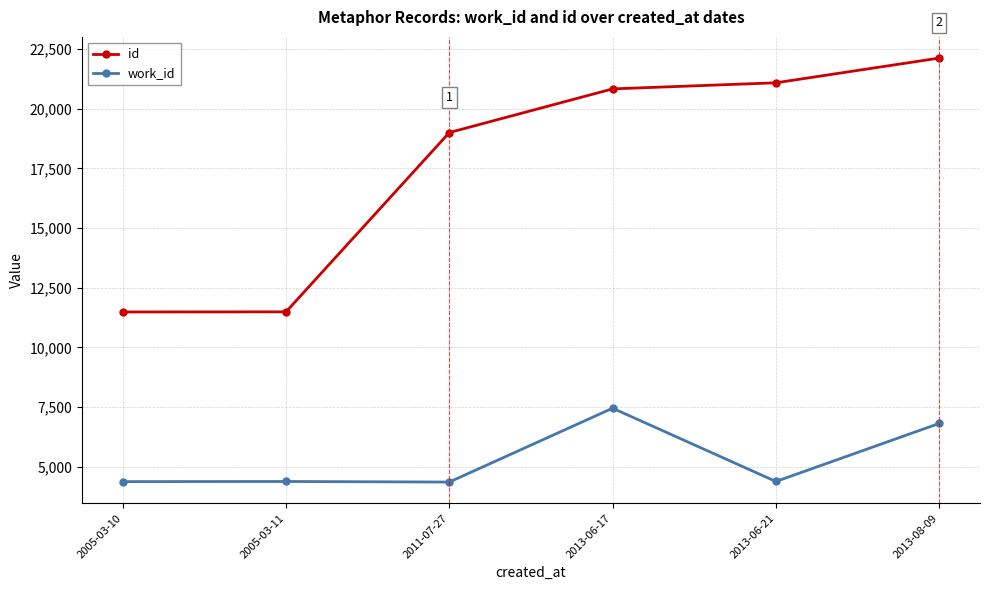

How many lines are shown in the chart?

2